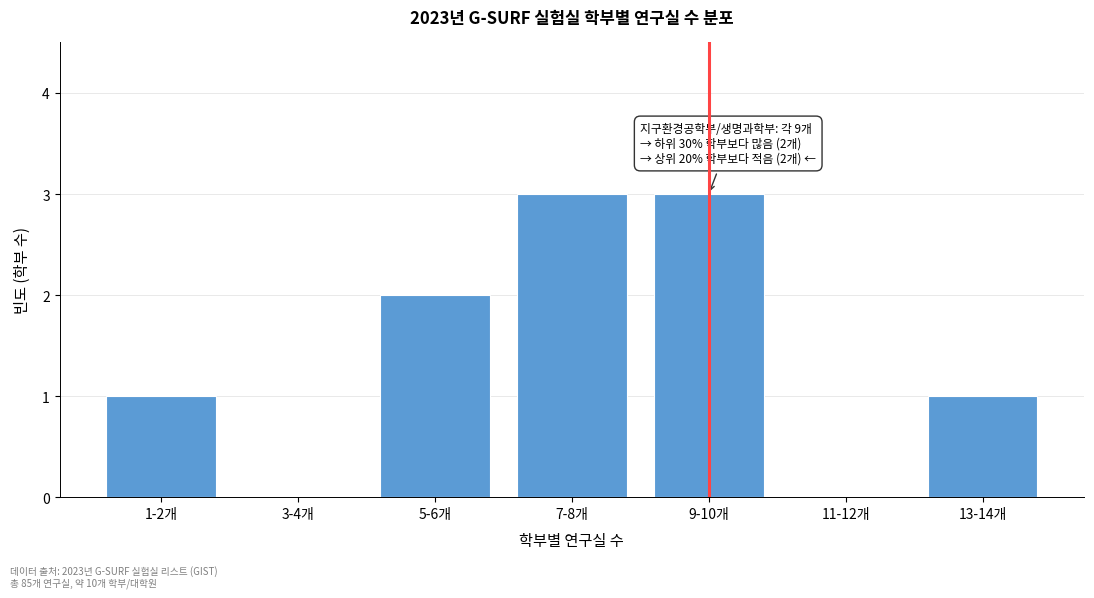

Reading right to left, what are all the values shown in this chart?

13-14개=1	11-12개=0	9-10개=3	7-8개=3	5-6개=2	3-4개=0	1-2개=1